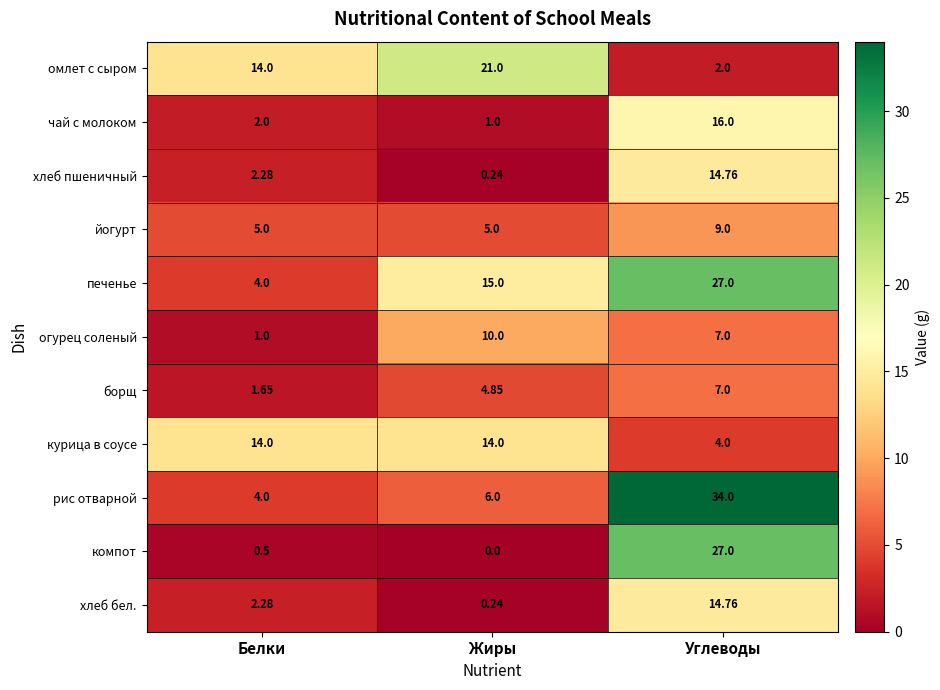

Which series changed the most between Белки and Углеводы?

рис отварной